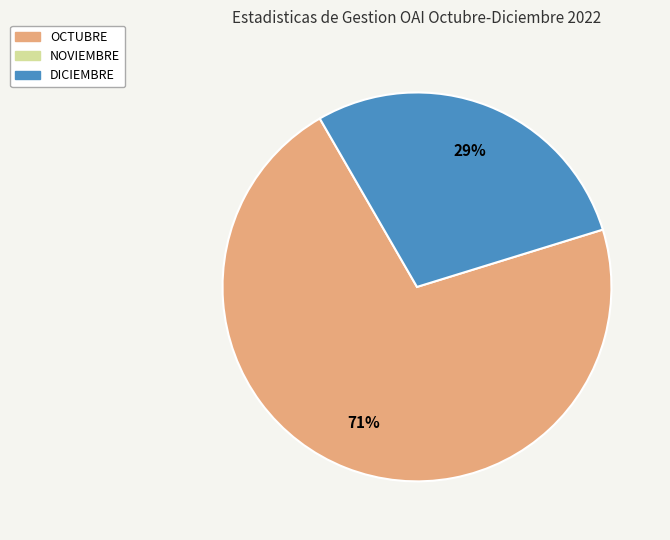

To the nearest percent, what is the average slice percentage?

50%